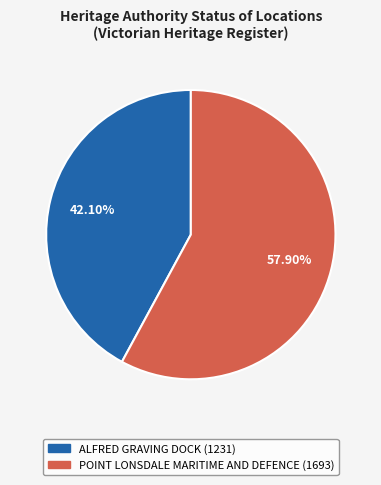

Which slice is the smallest?

ALFRED GRAVING DOCK